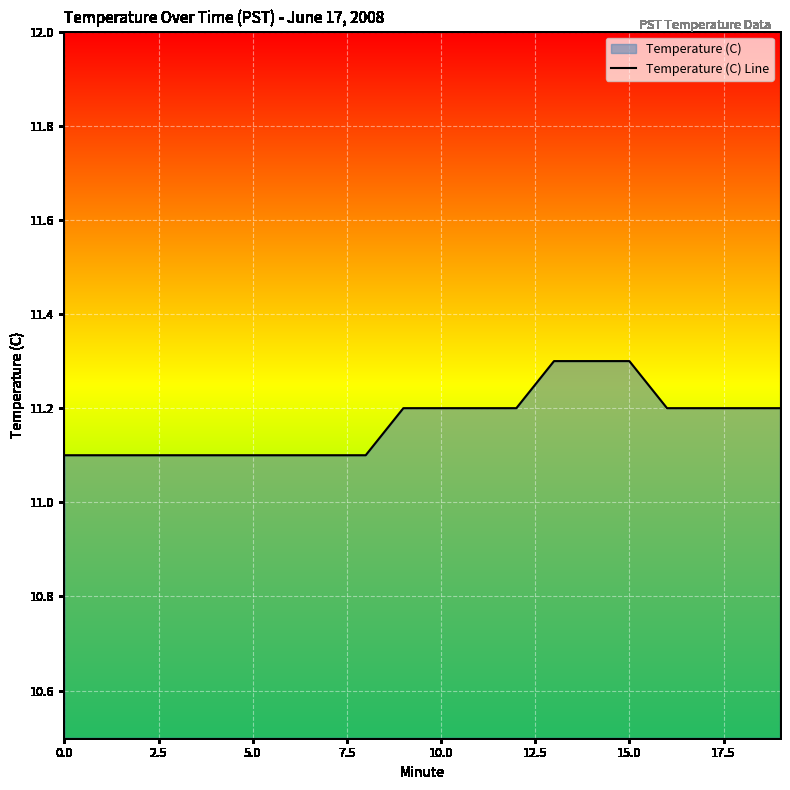

True or false: the data has more than 2 interior local peaks.

False